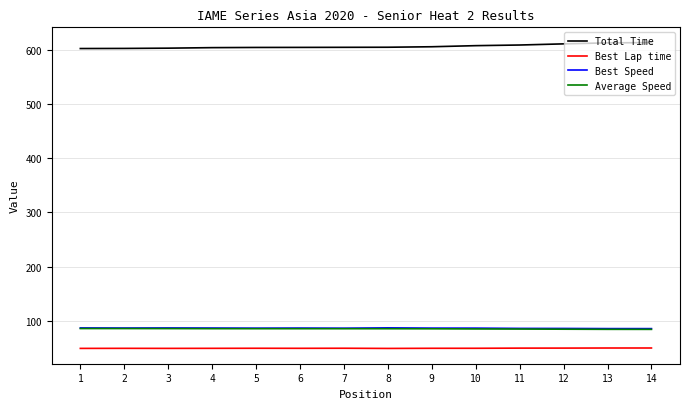

What is the highest value of the Average Speed series?

86.1